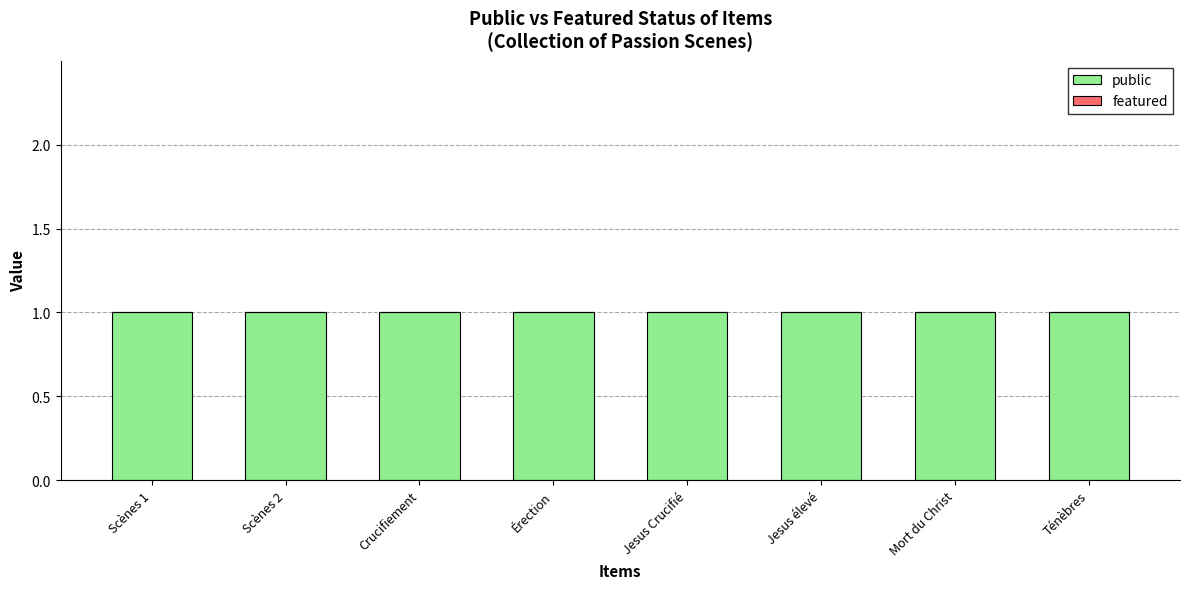

What is the value of the public bar at the 1st from the left?

1